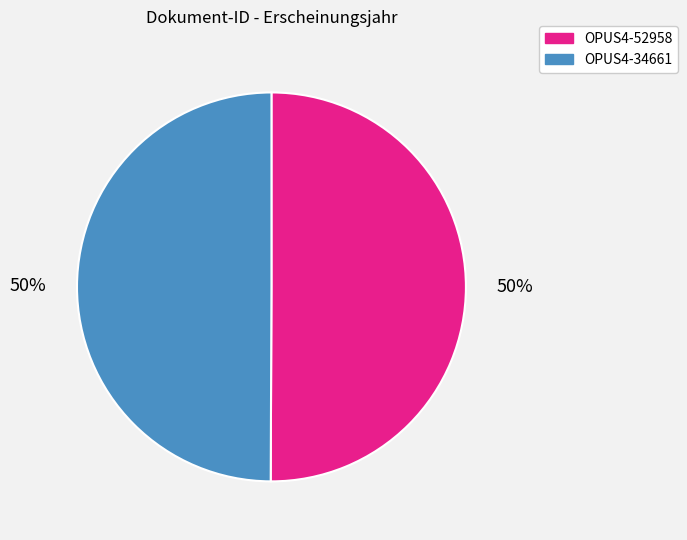

To the nearest percent, what percentage of the pie is OPUS4-34661?

50%